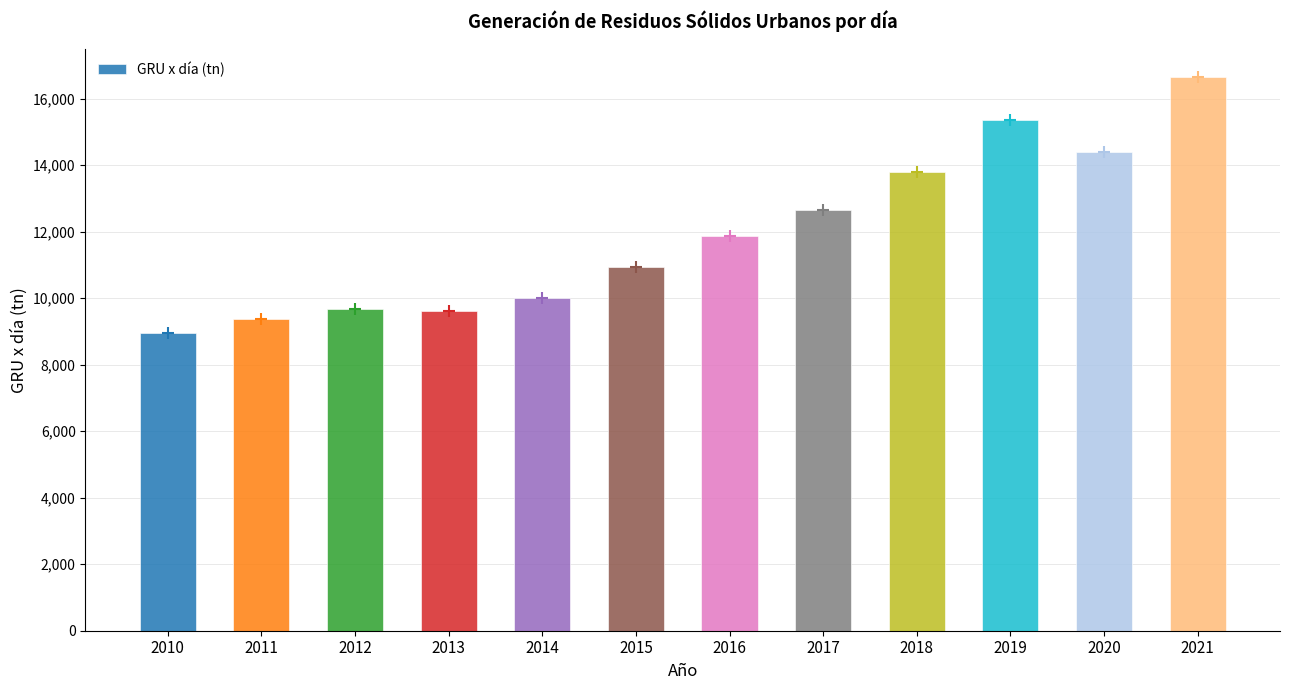

Reading left to right, transcribe all the data shown in this chart.

2010=8948.9	2011=9370.5	2012=9662.5	2013=9627.6	2014=10015.5	2015=10946.2	2016=11880.8	2017=12652.8	2018=13809.0	2019=15367.3	2020=14399.6	2021=16666.5